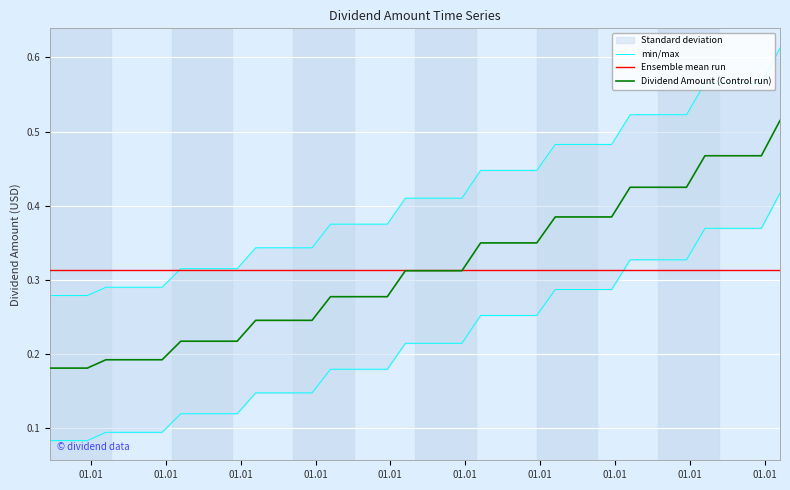

What is the sum of the values at 2023-09-15 and 2020-12-15?

0.8